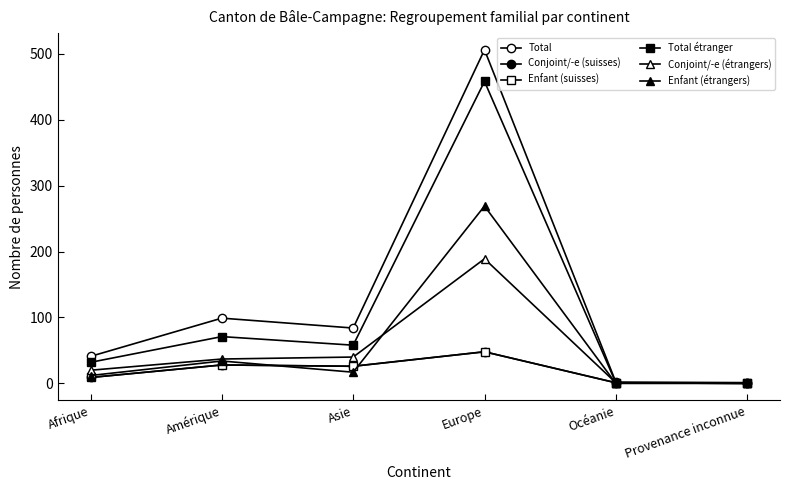

Does the chart have visible grid lines?

No